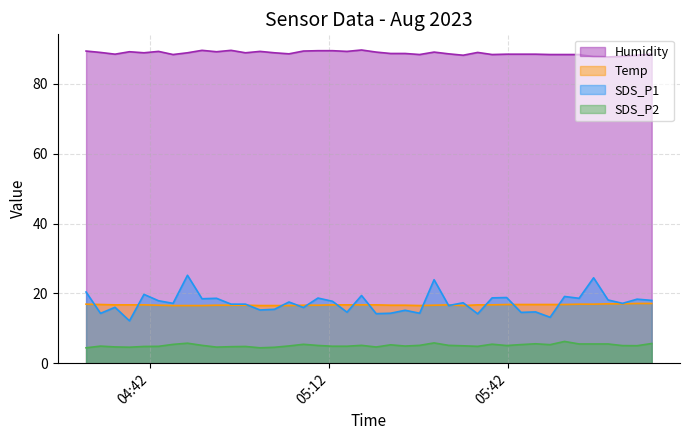

What is the lowest value of the Humidity series?

87.7